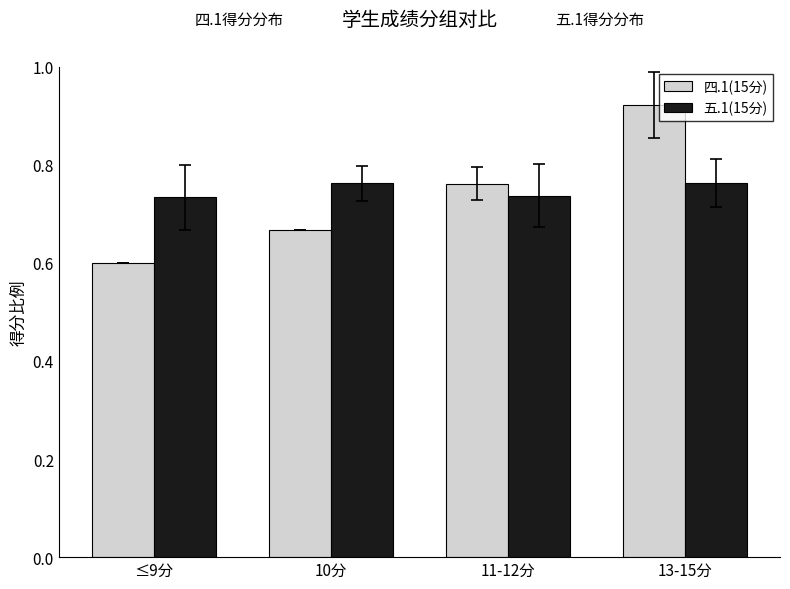

True or false: 四.1(15分) has a value of 0.6 at ≤9分.

True